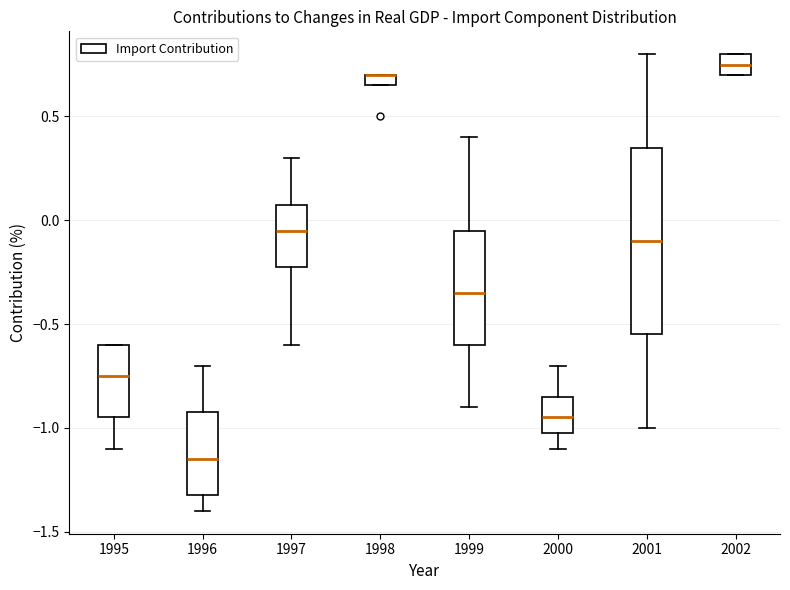

Which box is the tallest, from its lower edge to its upper edge?

2001